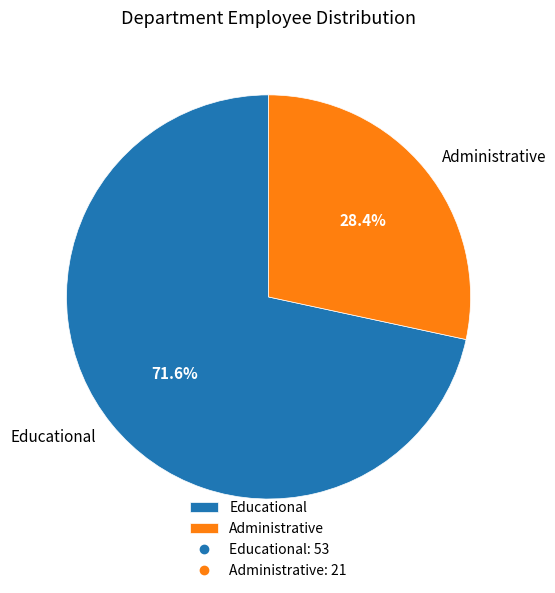

What portion of the pie excludes Educational?

28.4%